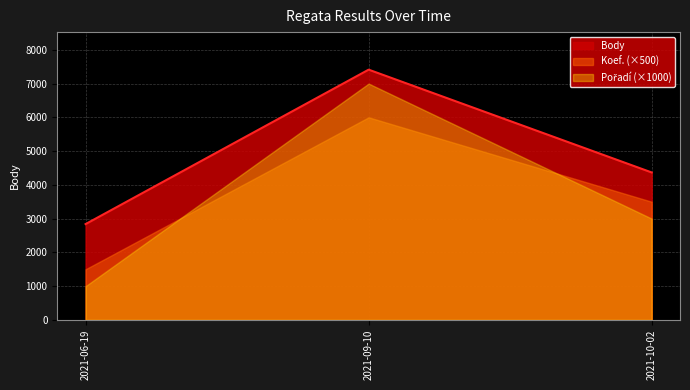

Which series has the largest total across all categories?

Body